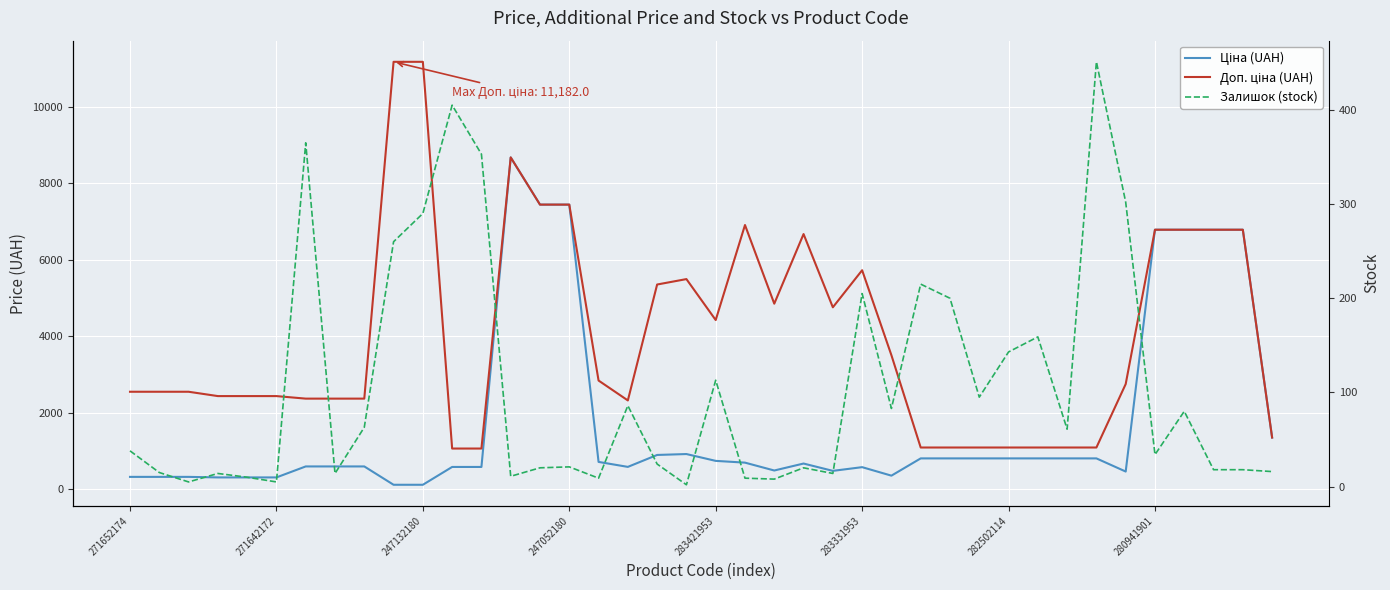

What position from the left is 23?

24